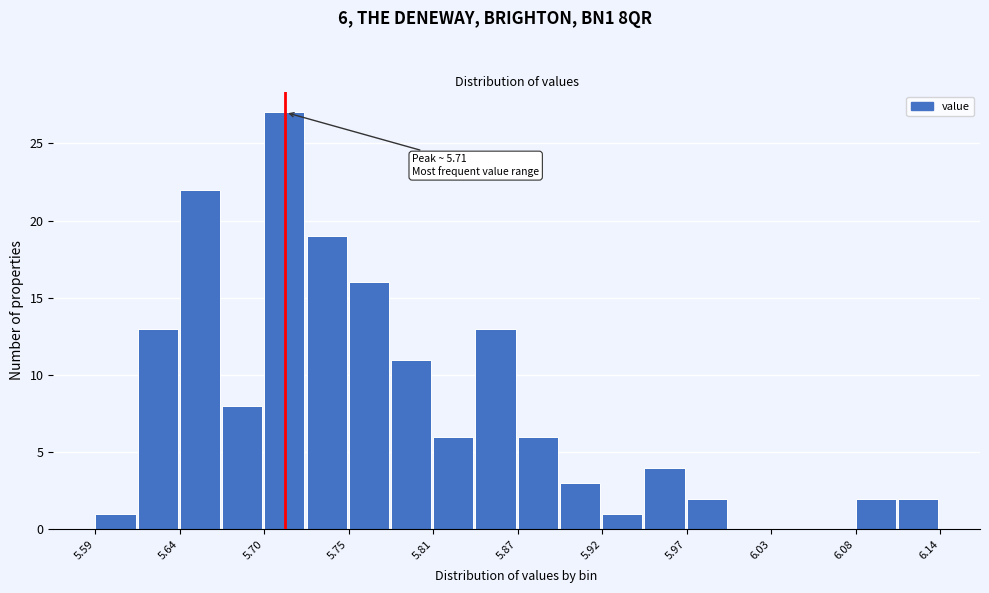

Around what value on the x-axis is the tallest bar? Give the approximate position of its centre, as read against the axis.

5.71